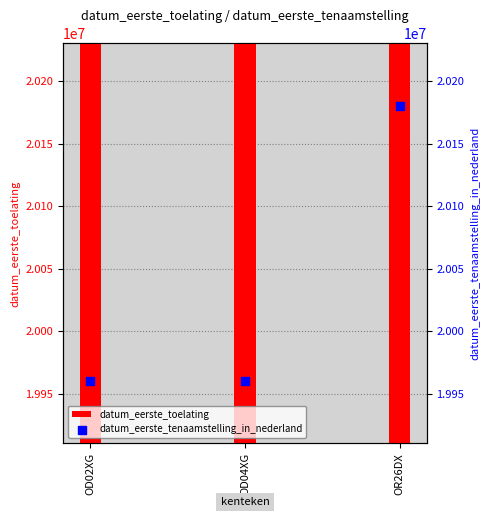

What are all the series names shown in the legend?

datum_eerste_toelating, datum_eerste_tenaamstelling_in_nederland